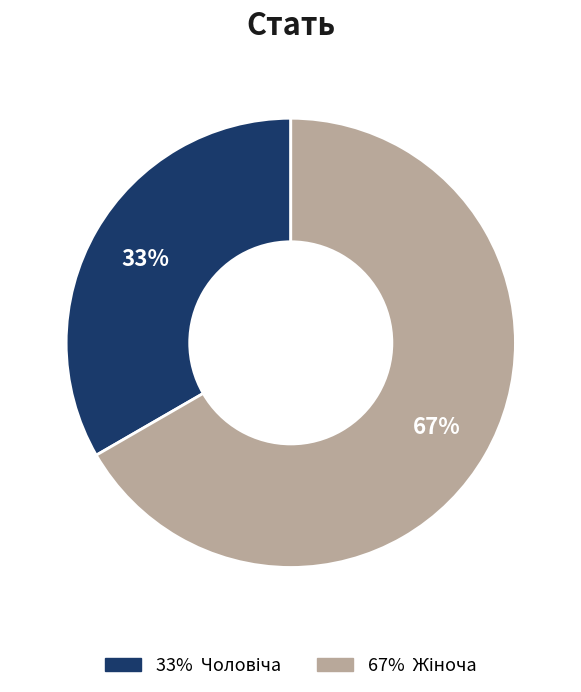

To the nearest percent, what is the average slice percentage?

50%